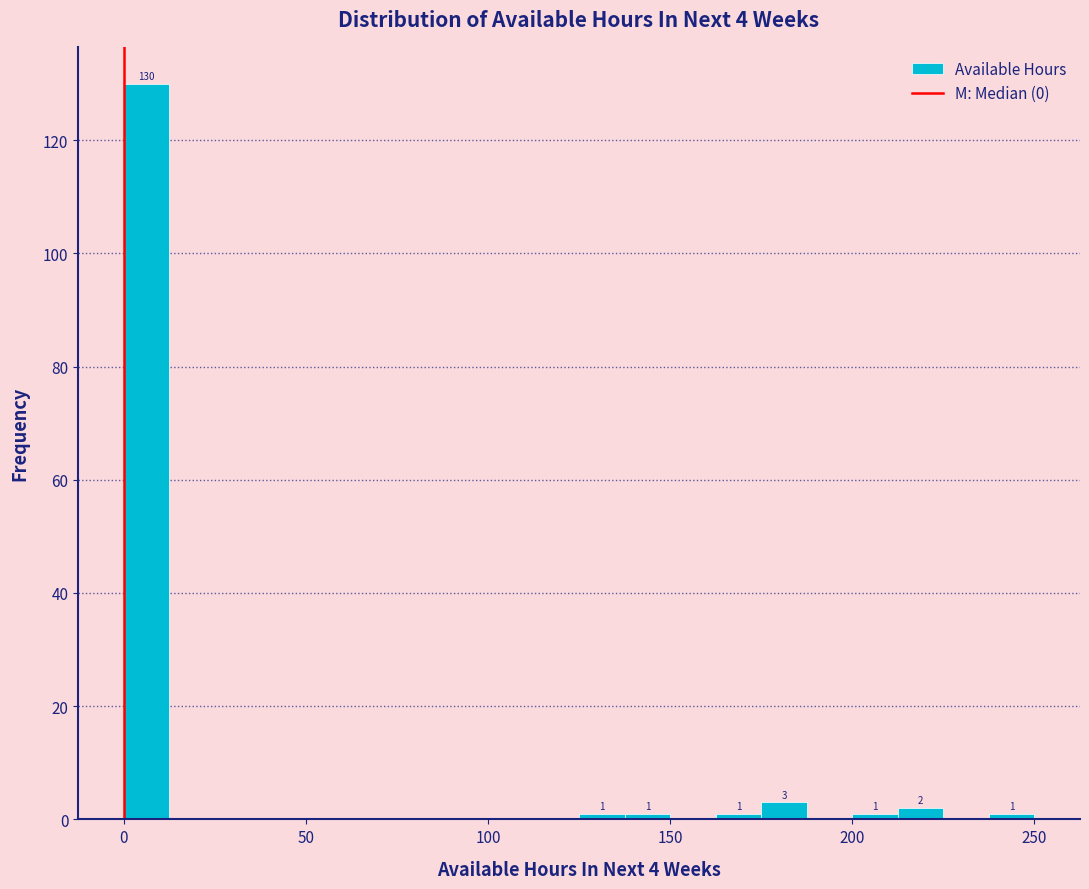

Read against the x-axis, roughly where is the centre of the tallest bar?

5